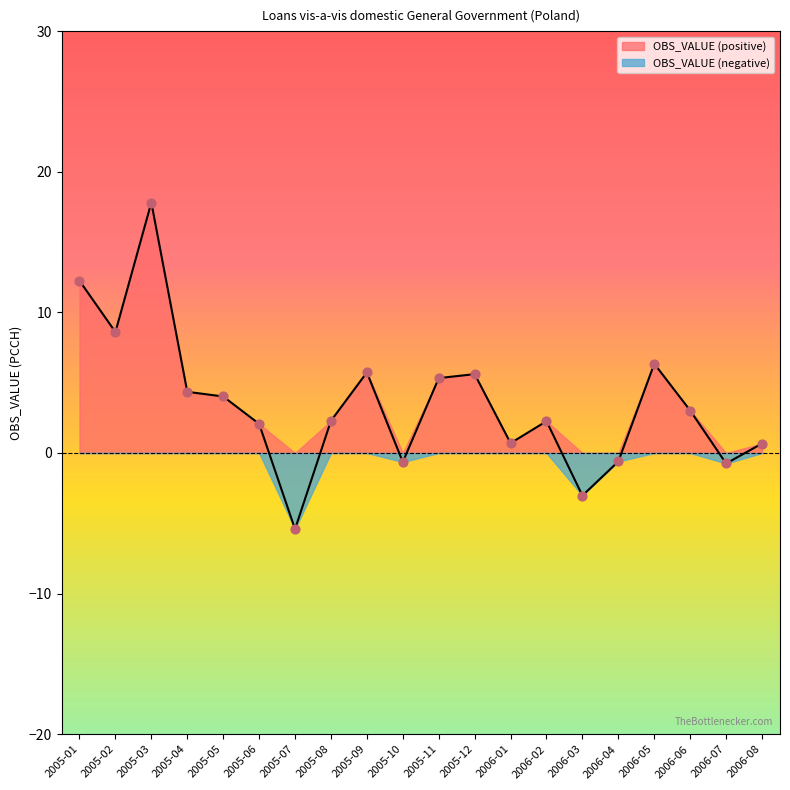

What is the ratio of the value at 2005-06 to the value at 2005-09?

0.4